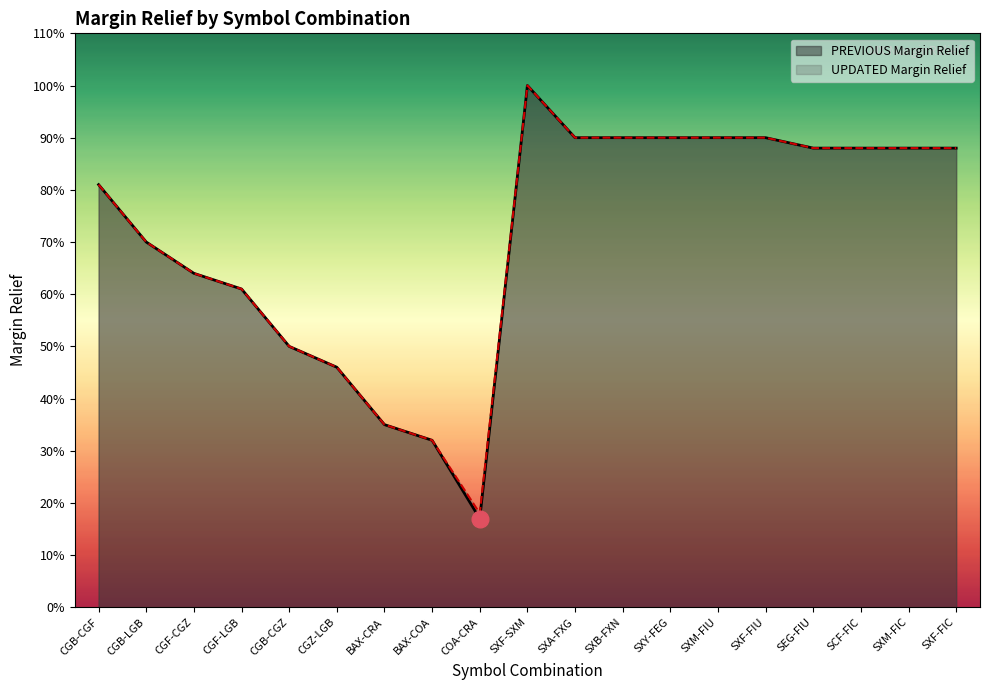

What is the difference between the PREVIOUS Margin Relief values at SCF-FIC and BAX-CRA?

0.5